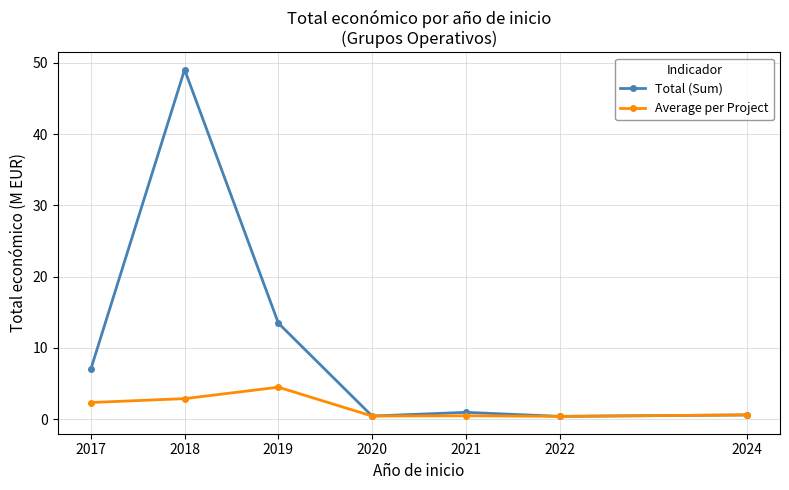

What is the greatest value displayed?

49.0